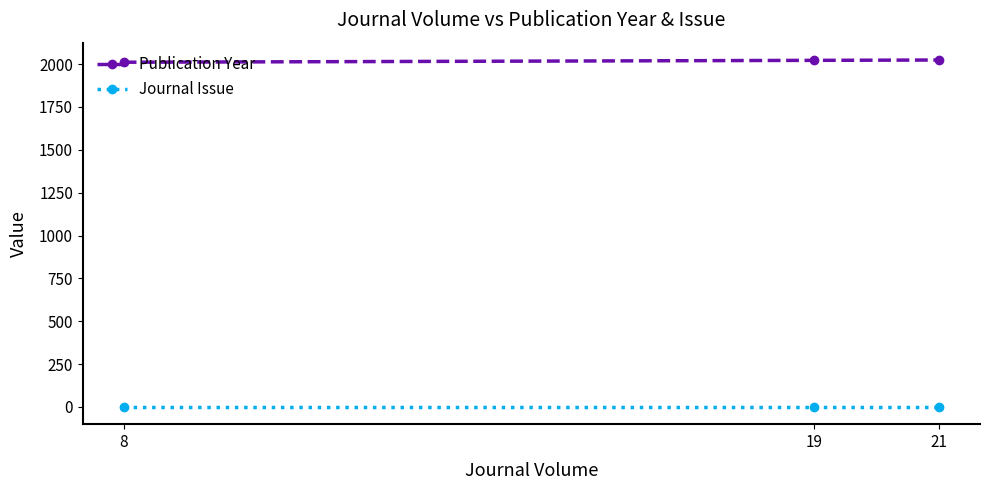

What is the difference between the highest and lowest values at 8?

2010